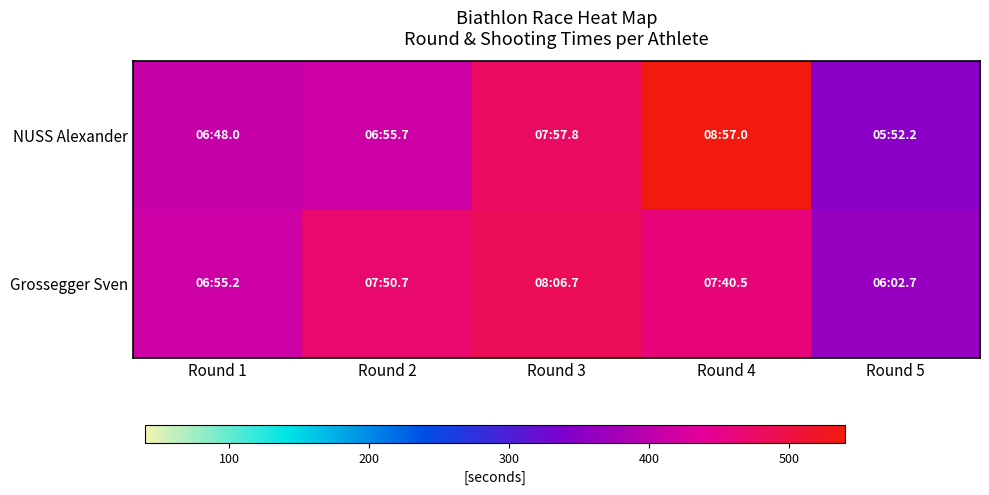

Reading left to right, extract all data points from this chart.

NUSS Alexander: Round 1=408.0	Round 2=415.7	Round 3=477.8	Round 4=537.0	Round 5=352.2
Grossegger Sven: Round 1=415.2	Round 2=470.7	Round 3=486.7	Round 4=460.5	Round 5=362.7